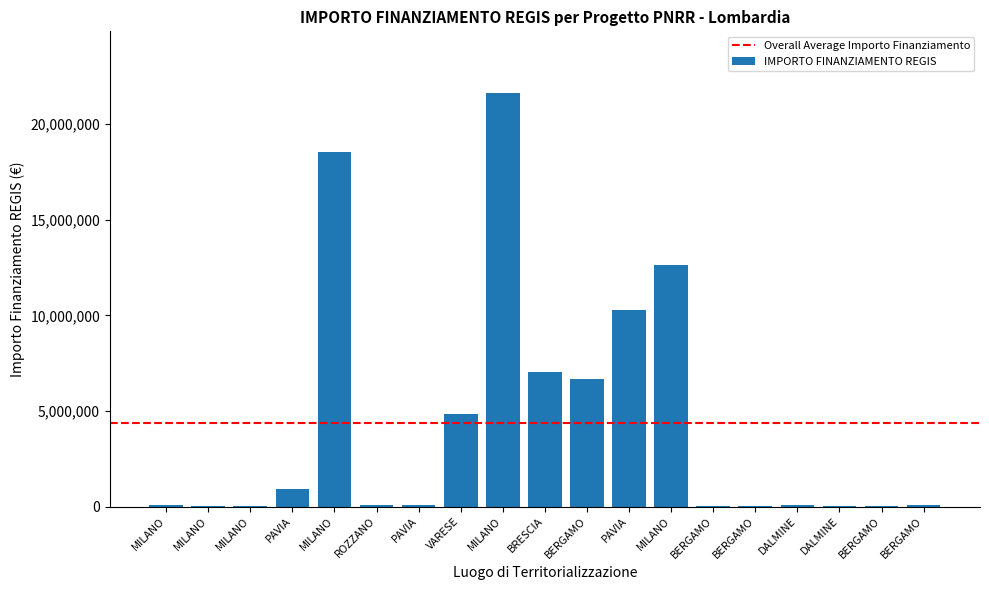

How many distinct data groups are displayed?

1